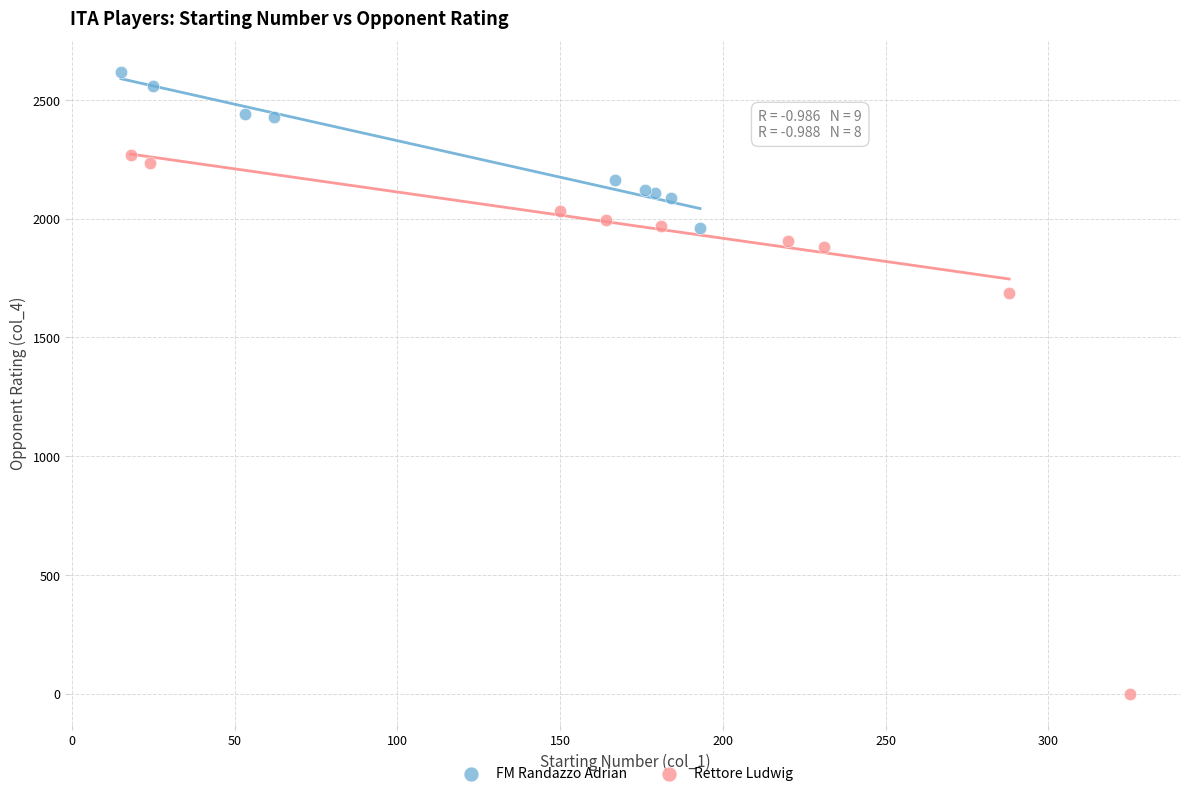

Which series reaches the maximum Y coordinate?

FM Randazzo Adrian